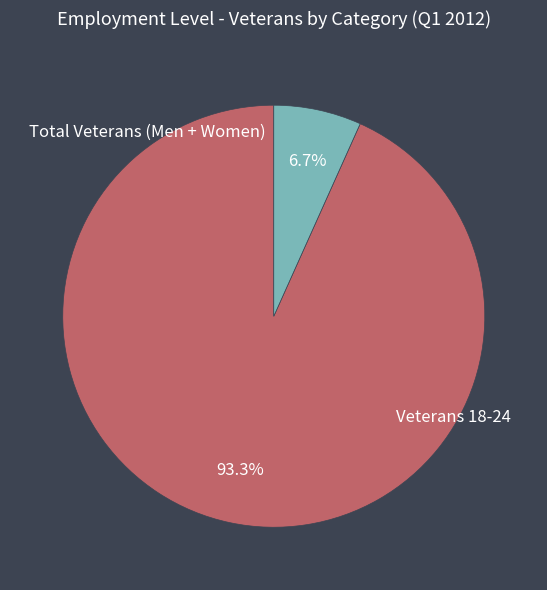

Is there any slice that represents more than half of the pie?

Yes